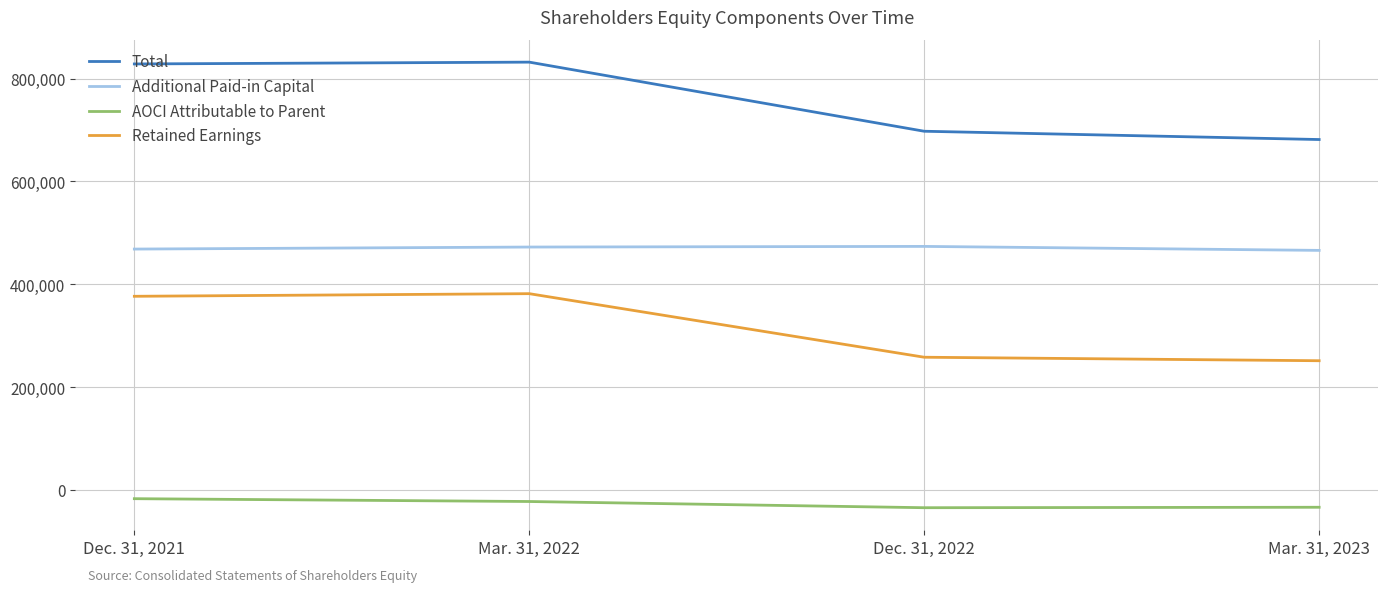

Rank the series by their maximum value, from lowest to highest.

AOCI Attributable to Parent, Retained Earnings, Additional Paid-in Capital, Total